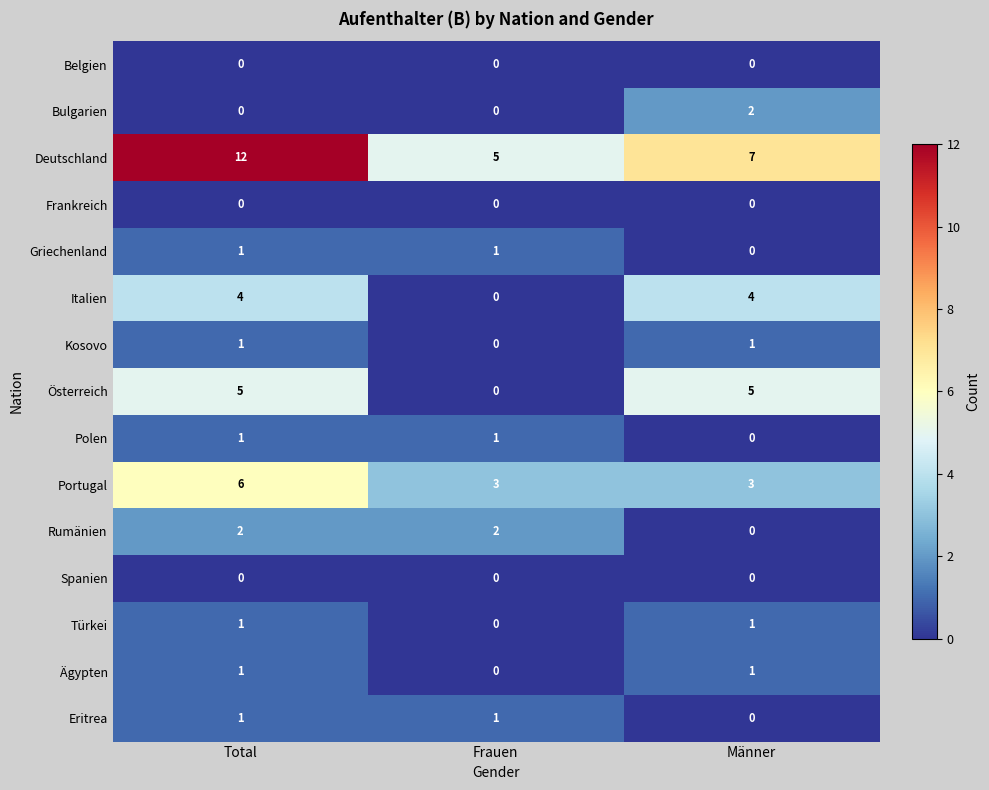

Where is Kosovo nearest to the value 0?

Frauen